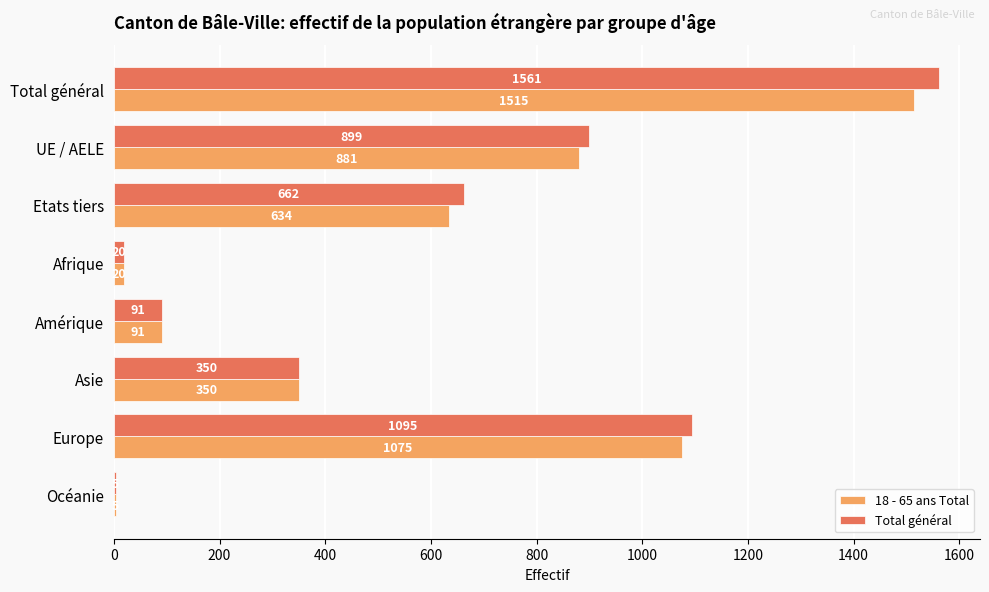

Which series has the widest spread of values?

Total général